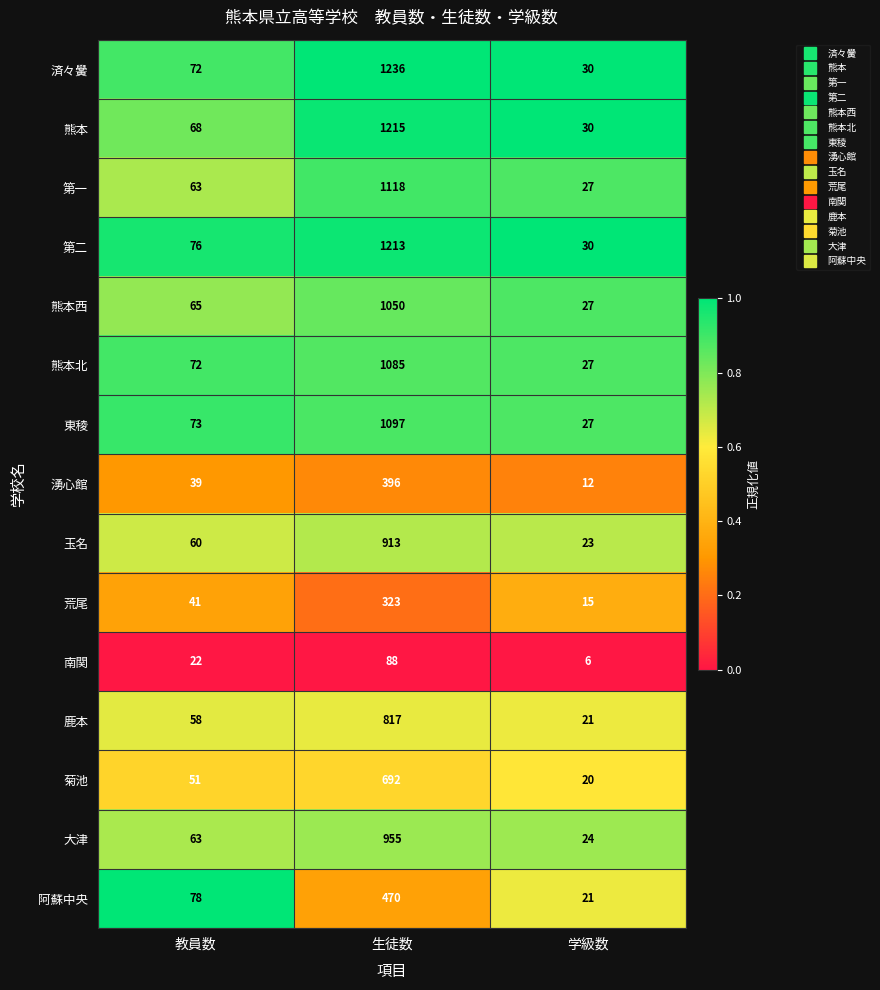

The 荒尾 series shows 15 at 学級数. True or false?

True